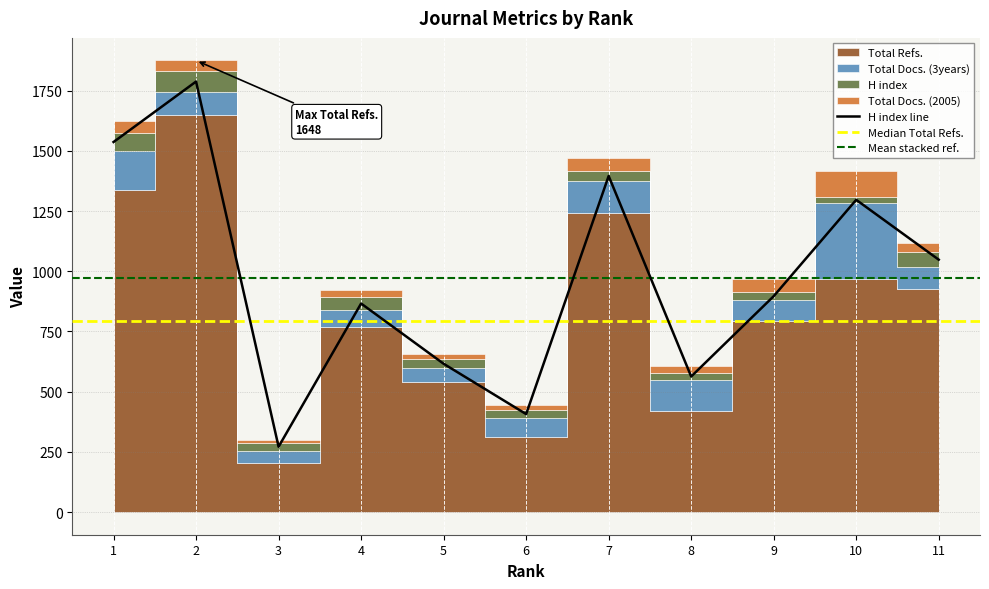

True or false: H index and Total Refs. cross at least once.

False